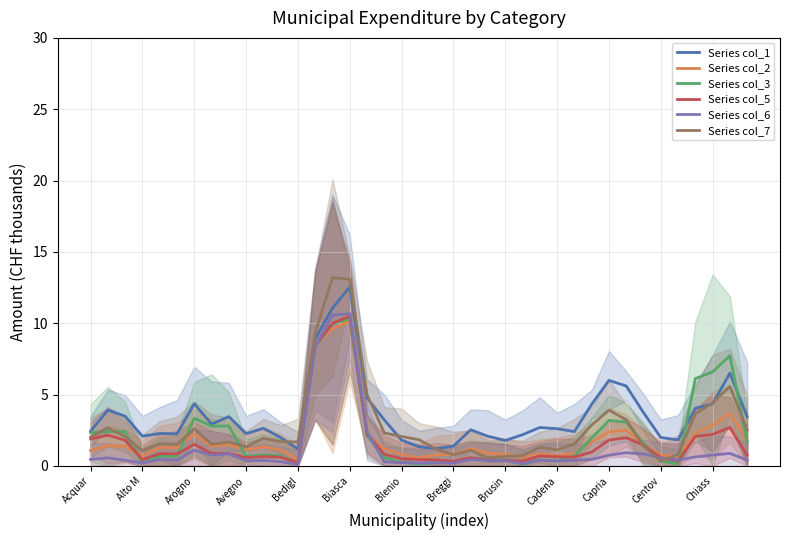

How many interior local peaks does the Series col_1 series have?

10